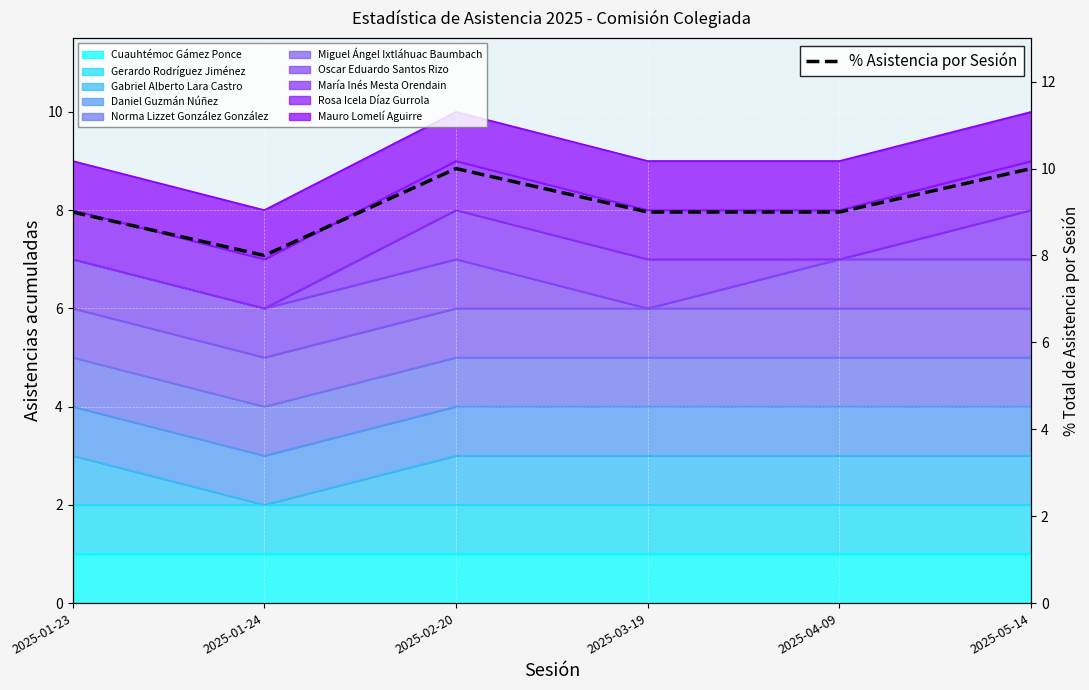

Does the chart display data point markers on the line(s)?

No